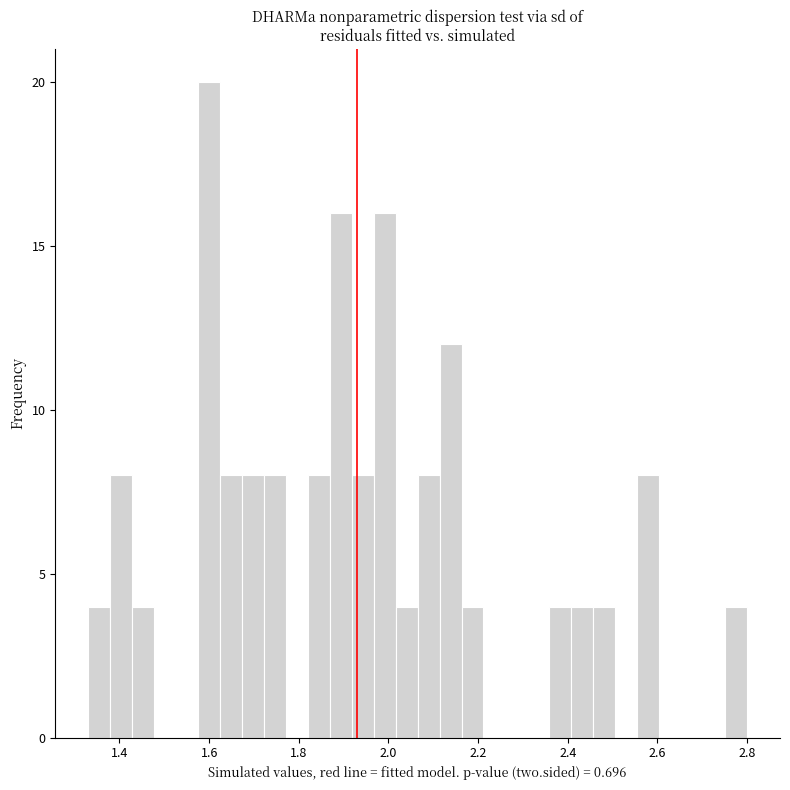

Read against the x-axis, roughly where is the centre of the tallest bar?

1.60